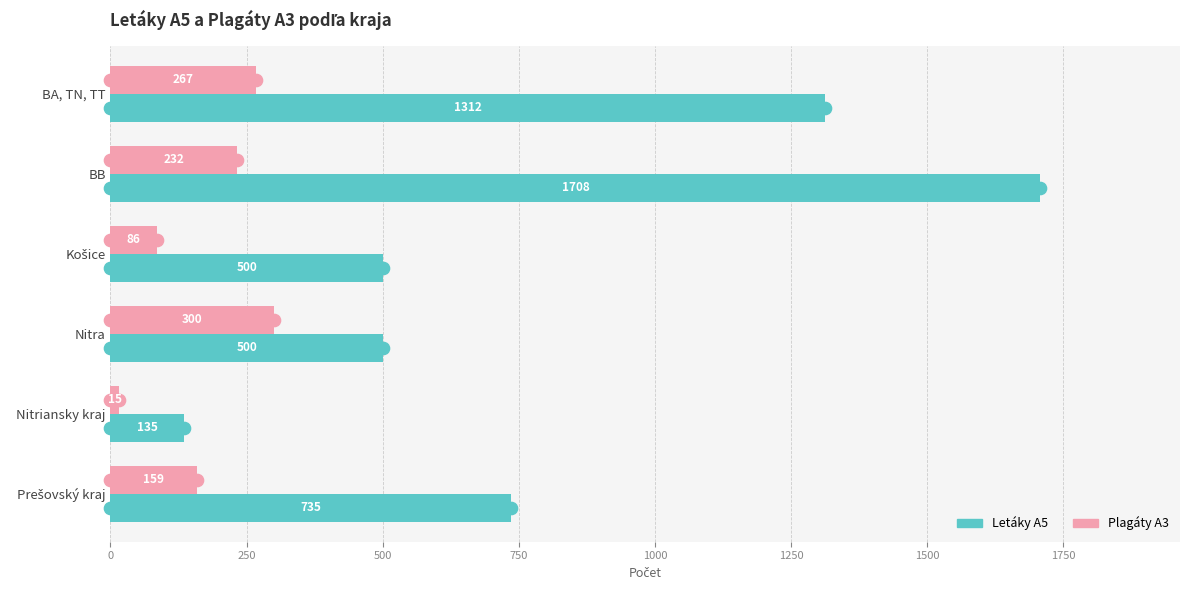

The Letáky A5 series shows 500 at Nitra. True or false?

True